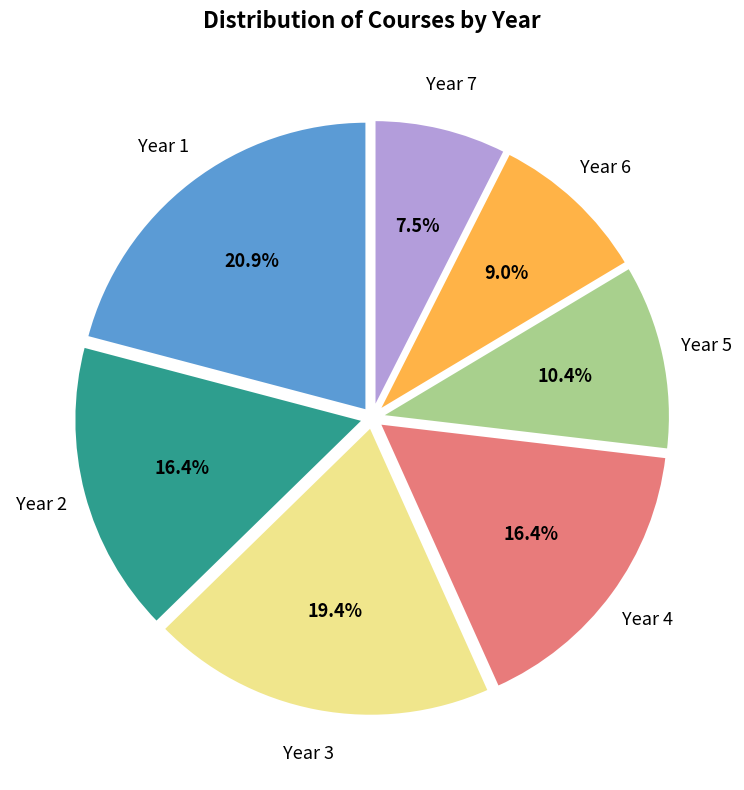

Which has a higher value, Year 7 or Year 3?

Year 3